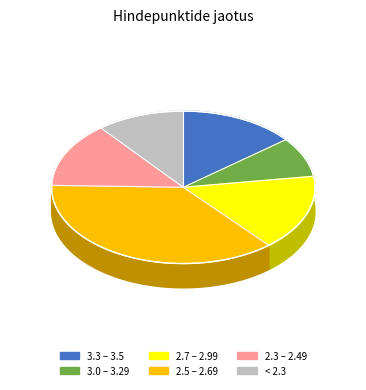

Does A8102400003 account for over 50% of the chart?

No